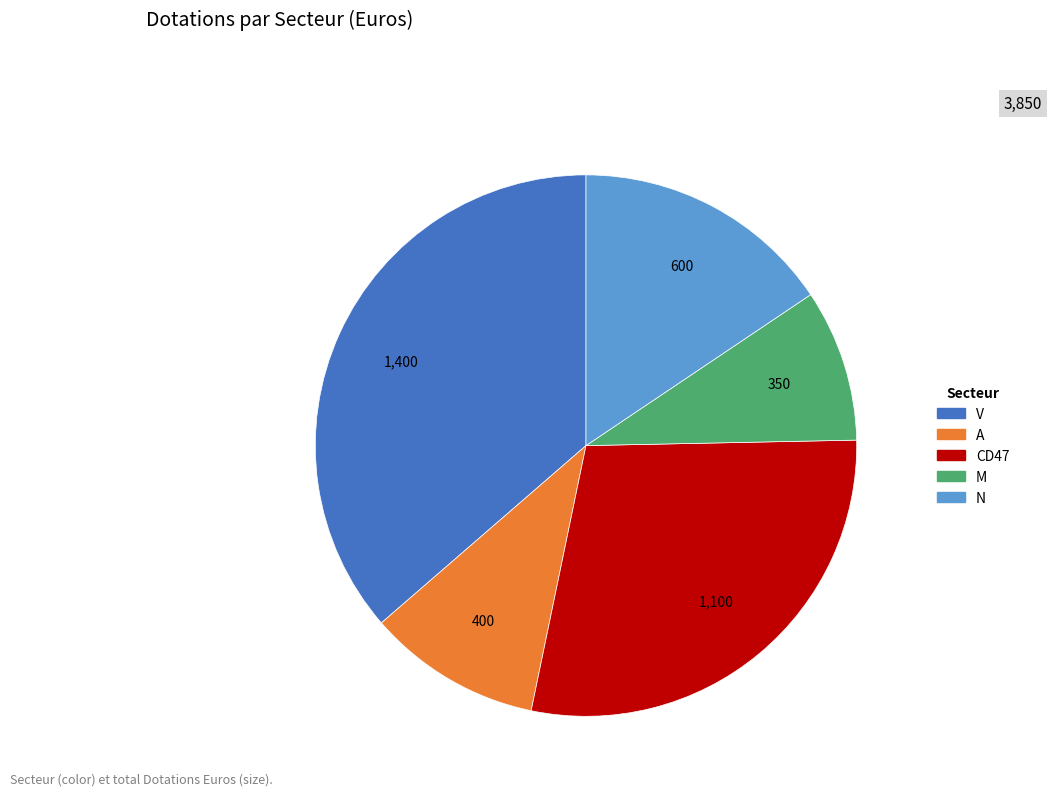

Does any single category account for the majority?

No